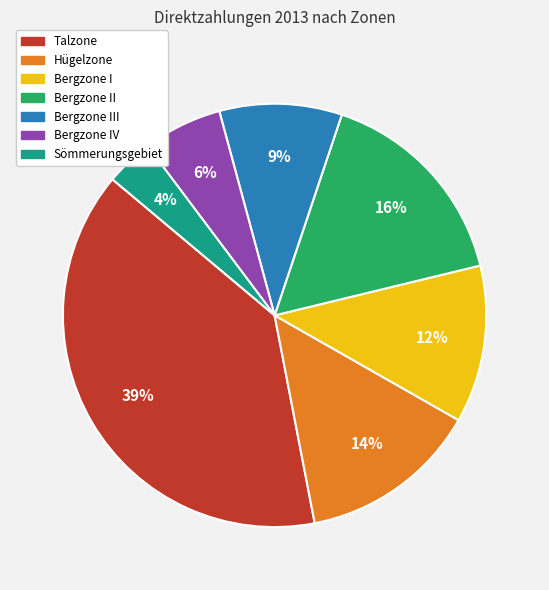

Is there a majority slice in this chart?

No